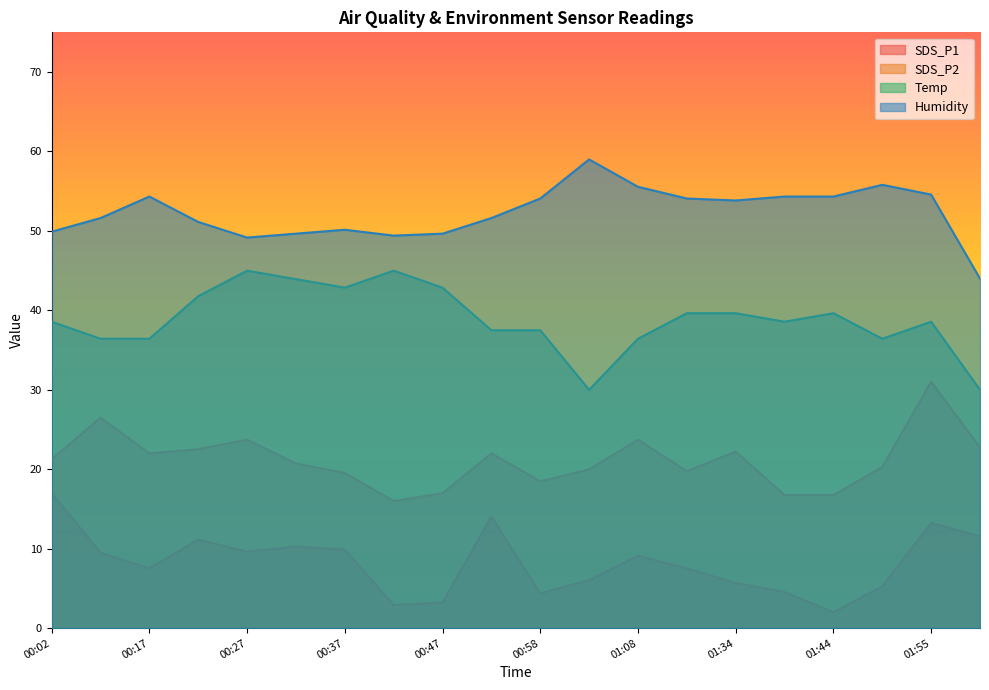

How many categories are shown in the chart?

20